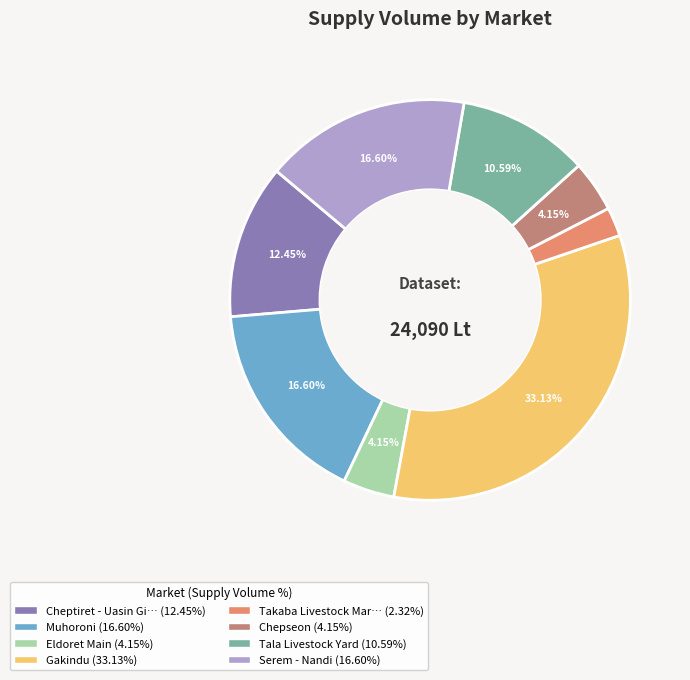

Is there a majority slice in this chart?

No